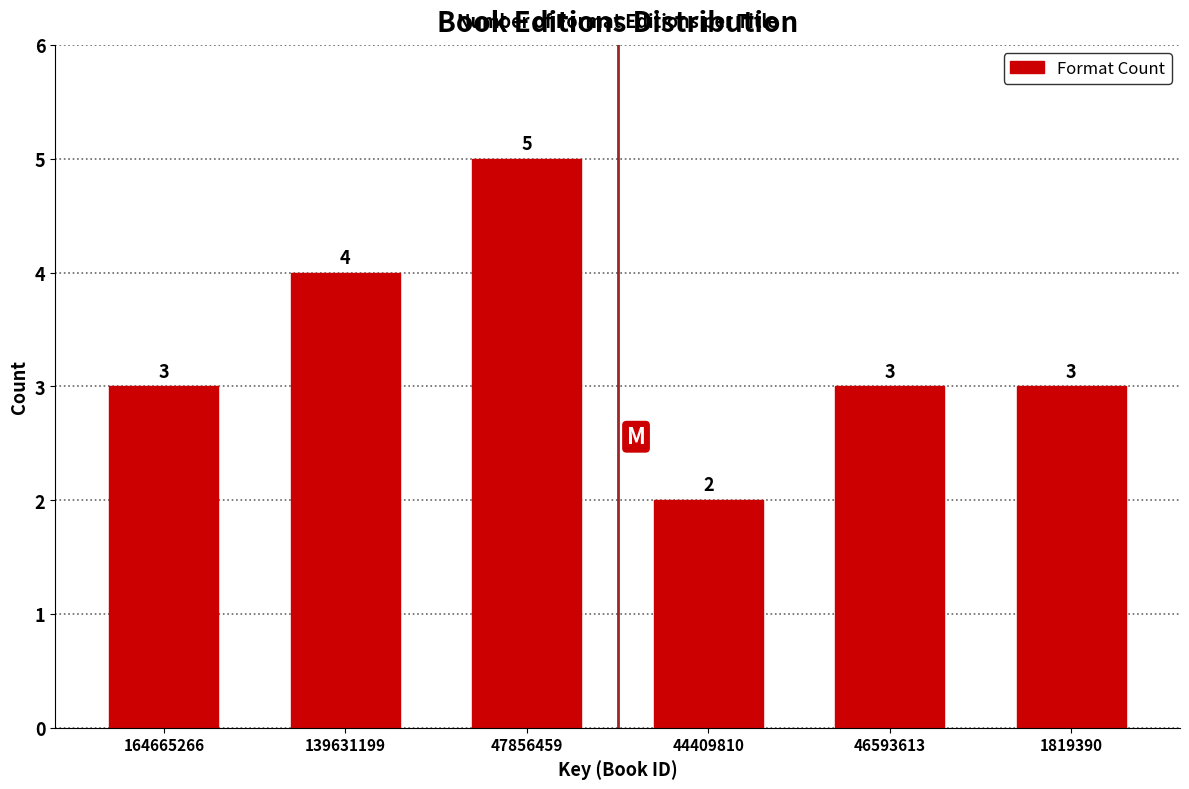

Reading left to right, what are all the values shown in this chart?

164665266=3	139631199=4	47856459=5	44409810=2	46593613=3	1819390=3